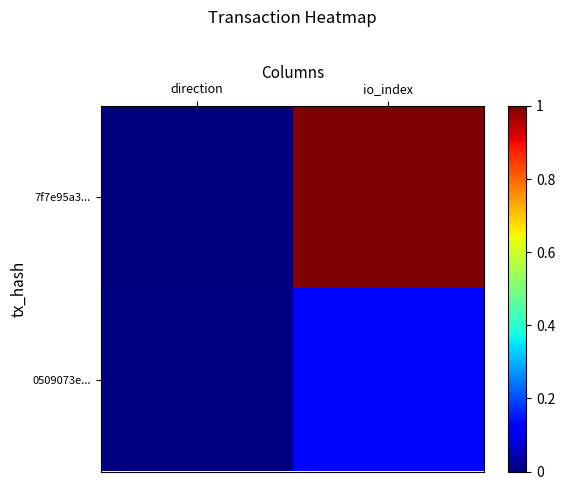

Rank the series at io_index from highest to lowest value.

7f7e95a3..., 0509073e...